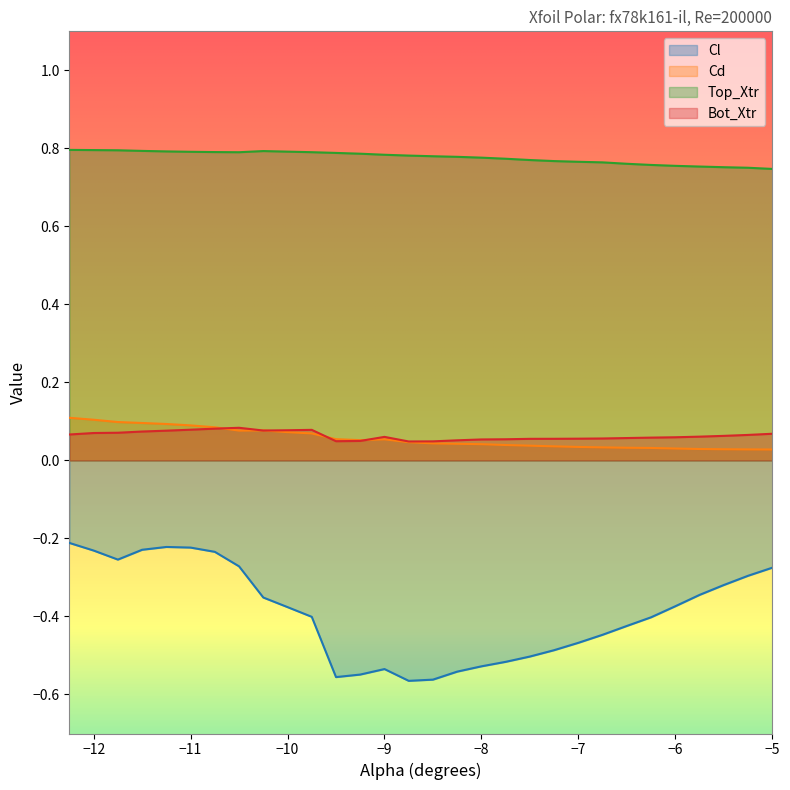

Reading left to right, transcribe all the data shown in this chart.

Cl: -0.2	-0.2	-0.3	-0.2	-0.2	-0.2	-0.2	-0.3	-0.4	-0.4	-0.4	-0.6	-0.5	-0.5	-0.6	-0.6	-0.5	-0.5	-0.5	-0.5	-0.5	-0.5	-0.4	-0.4	-0.4	-0.4	-0.3	-0.3	-0.3	-0.3
Cd: 0.1	0.1	0.1	0.1	0.1	0.1	0.1	0.1	0.1	0.1	0.1	0.1	0.1	0.1	0.0	0.0	0.0	0.0	0.0	0.0	0.0	0.0	0.0	0.0	0.0	0.0	0.0	0.0	0.0	0.0
Top_Xtr: 0.8	0.8	0.8	0.8	0.8	0.8	0.8	0.8	0.8	0.8	0.8	0.8	0.8	0.8	0.8	0.8	0.8	0.8	0.8	0.8	0.8	0.8	0.8	0.8	0.8	0.8	0.8	0.8	0.8	0.7
Bot_Xtr: 0.1	0.1	0.1	0.1	0.1	0.1	0.1	0.1	0.1	0.1	0.1	0.0	0.1	0.1	0.0	0.0	0.1	0.1	0.1	0.1	0.1	0.1	0.1	0.1	0.1	0.1	0.1	0.1	0.1	0.1